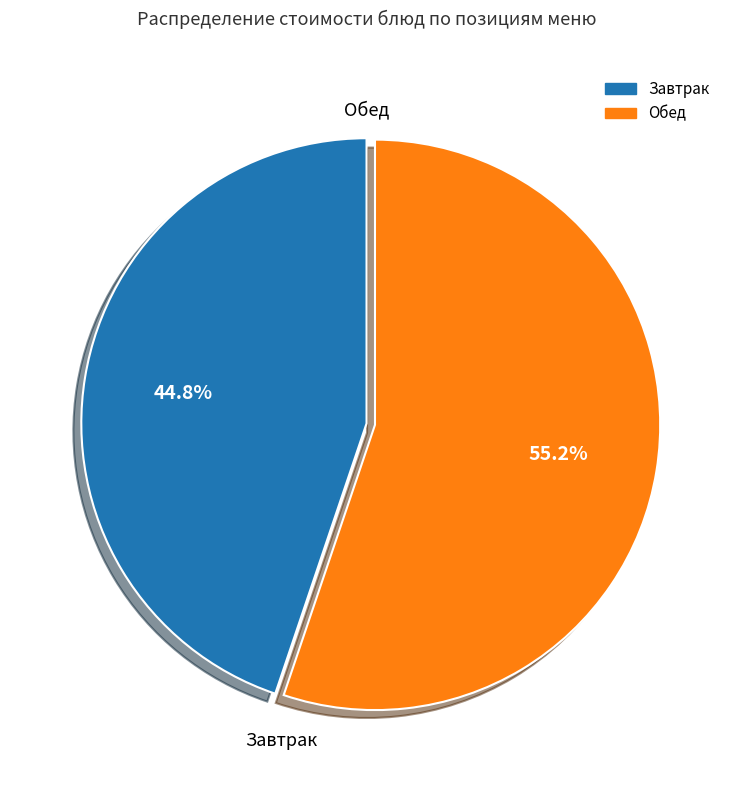

Is there any slice that represents more than half of the pie?

Yes